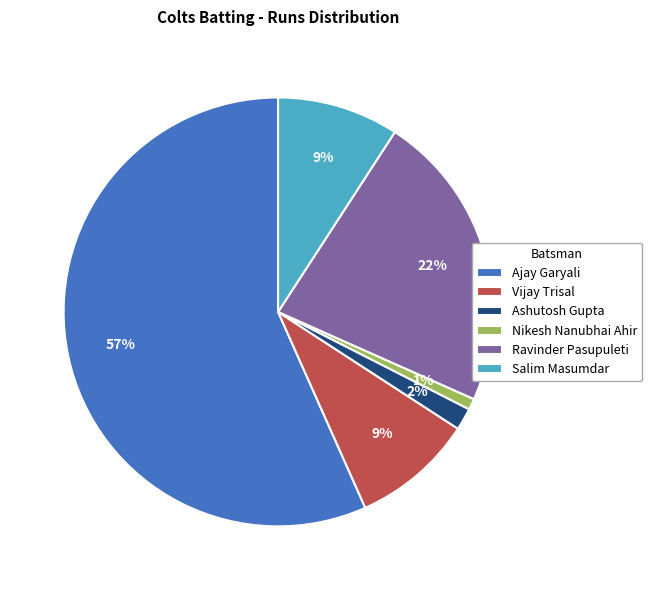

Count the number of slices in the pie.

6